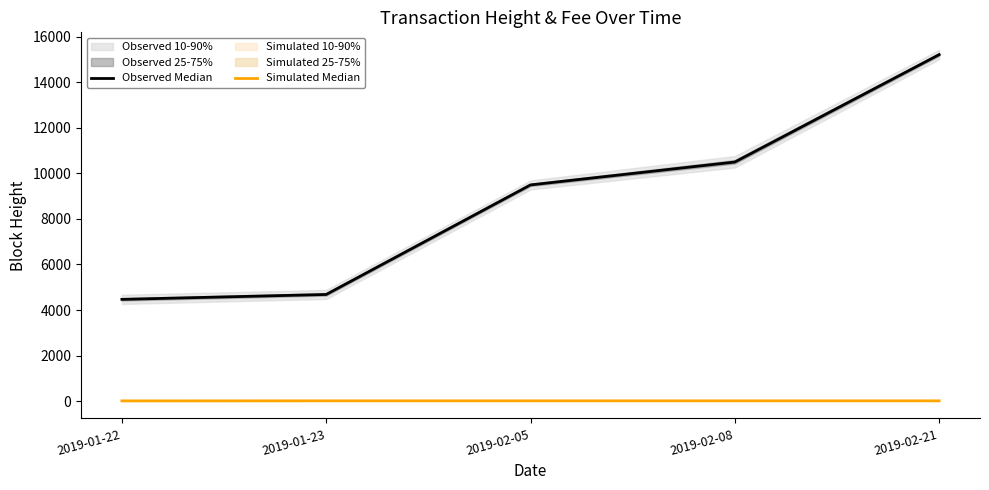

Reading left to right, list all the values displayed in this chart.

Observed Median: 2019-01-22=4469.0	2019-01-23=4684.0	2019-02-05=9493.0	2019-02-08=10497.0	2019-02-21=15211.0
Simulated Median: 2019-01-22=13.3	2019-01-23=15.0	2019-02-05=15.0	2019-02-08=15.0	2019-02-21=15.0